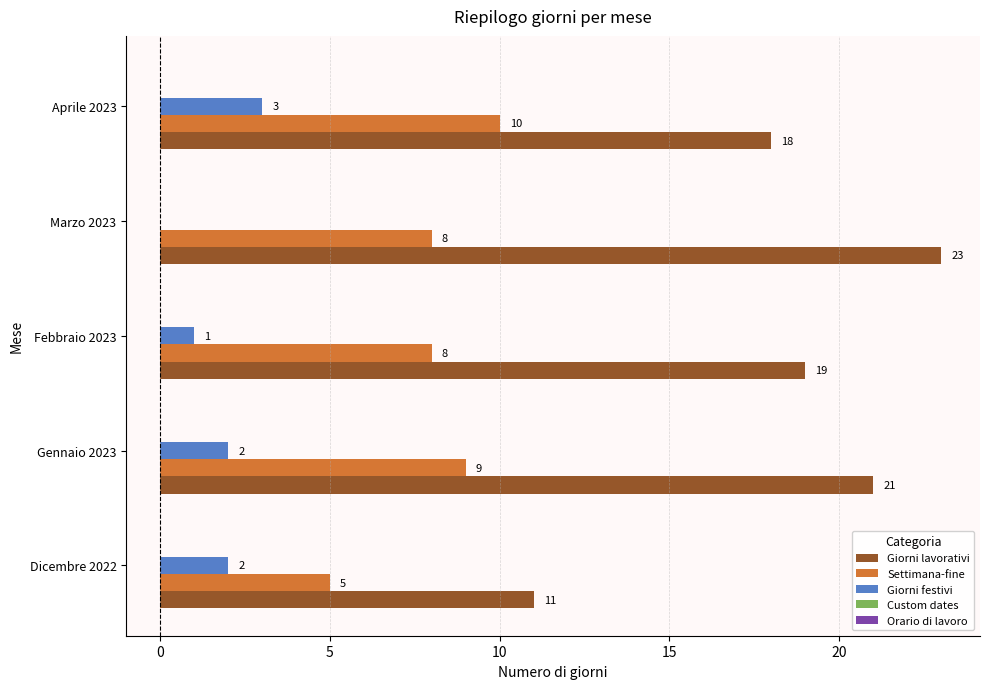

What is the sum of the Settimana-fine values at Dicembre 2022 and Febbraio 2023?

13